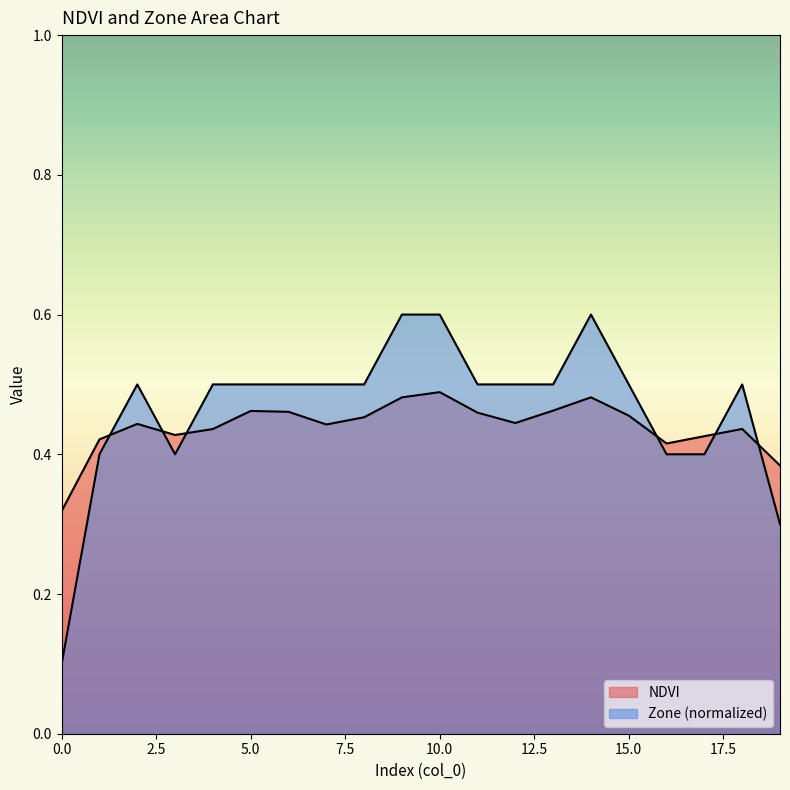

How many interior local peaks does the NDVI series have?

5